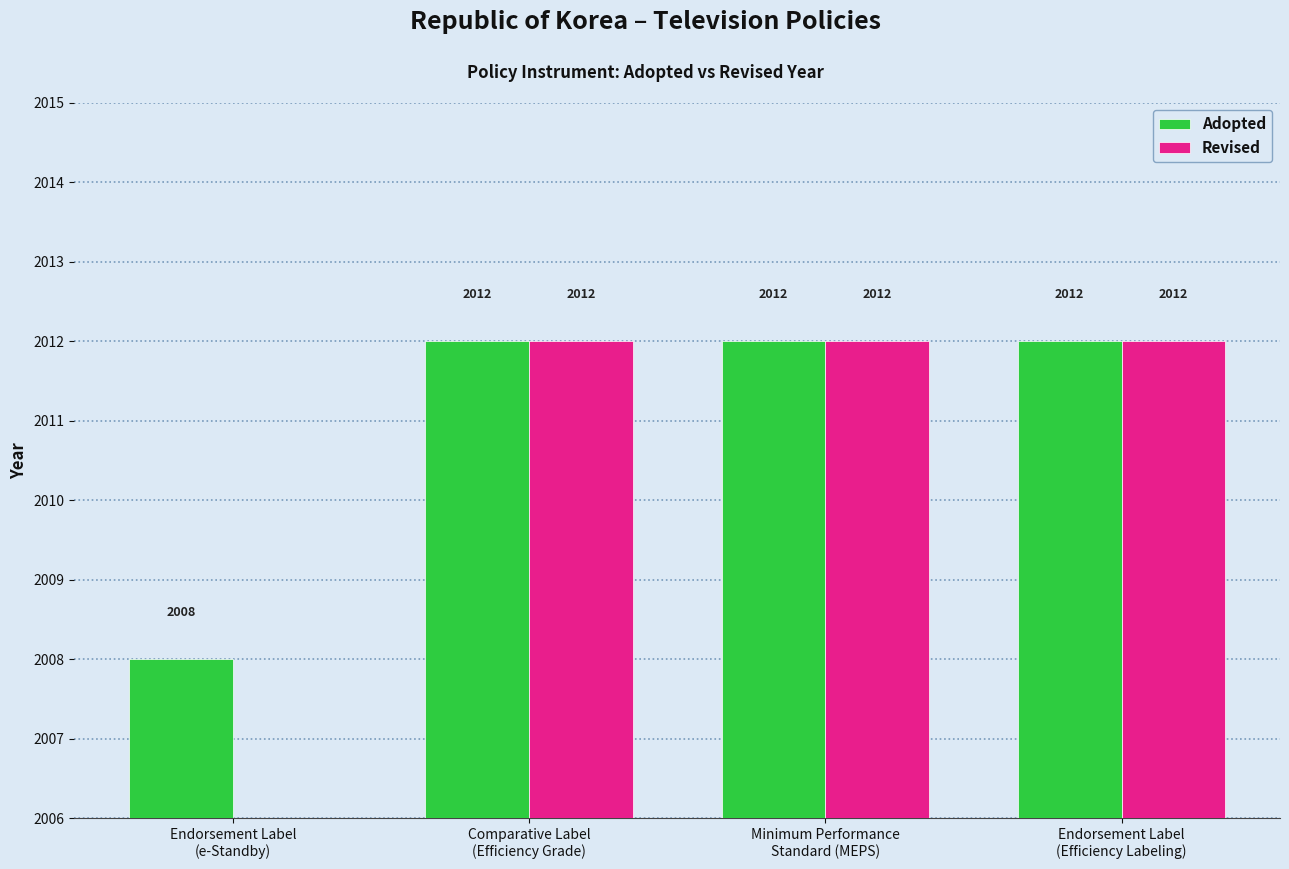

How many data points in Revised are less than 2012?

1